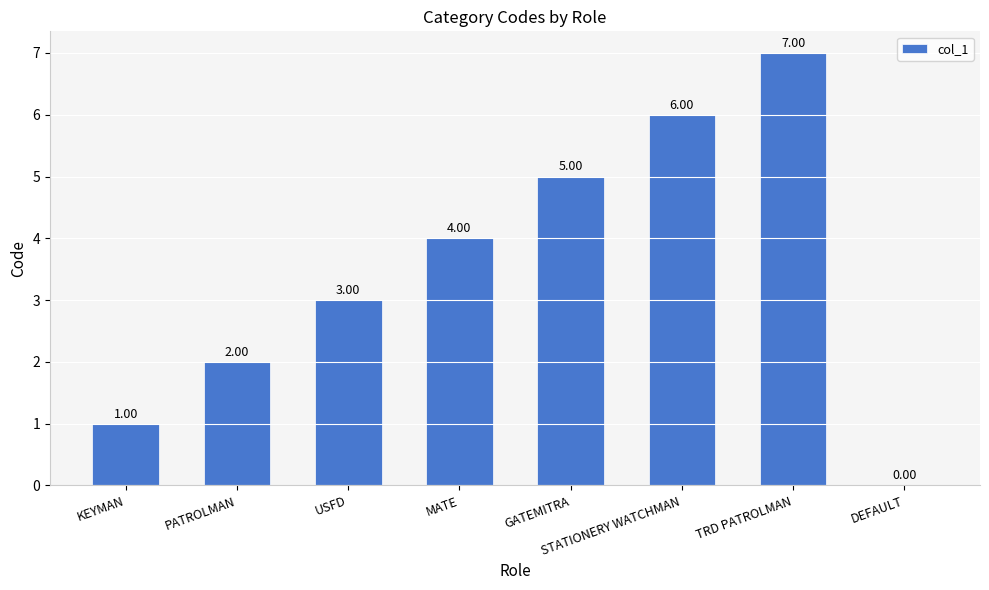

Which label corresponds to the largest value in the chart?

TRD PATROLMAN